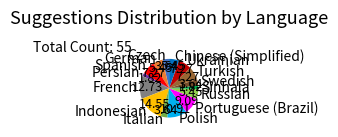

Is there a majority slice in this chart?

No